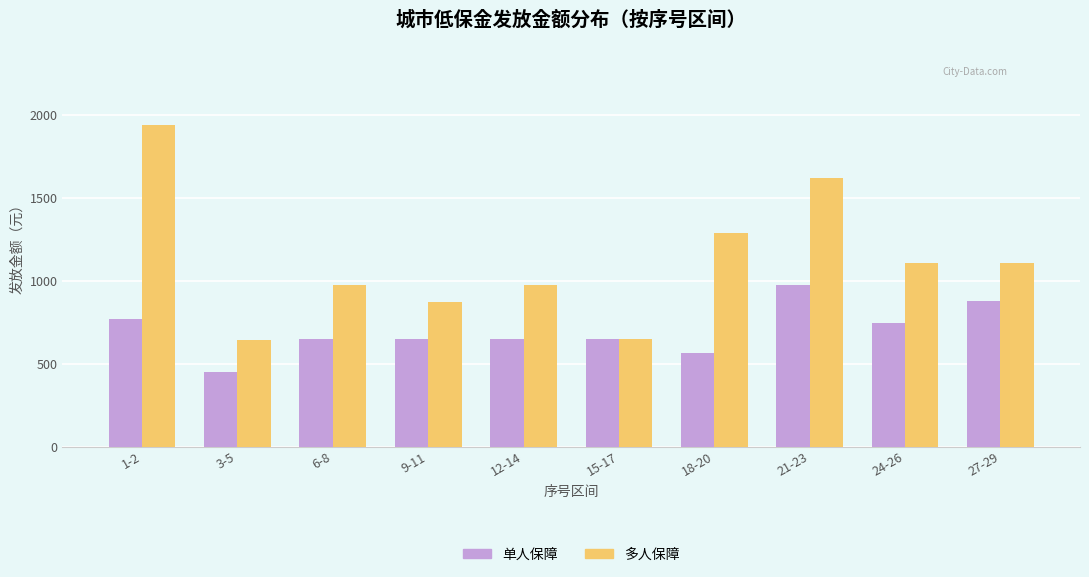

How many categories are shown in the chart?

10